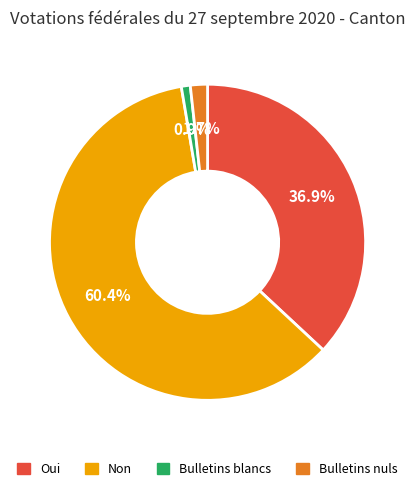

Is Non the majority of the pie?

Yes